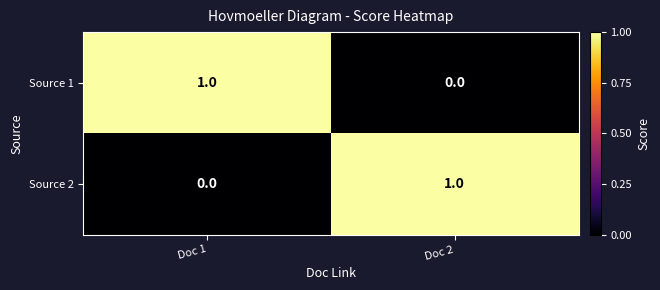

What is the total value across all series at Doc 2?

1